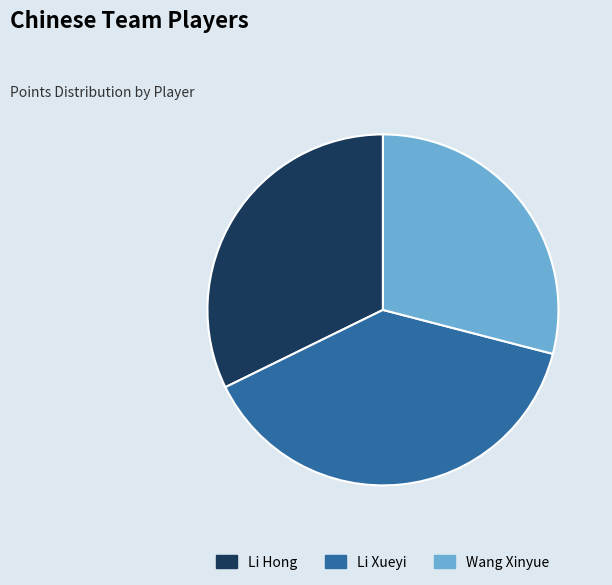

Does Wang Xinyue represent more than half of the total?

No